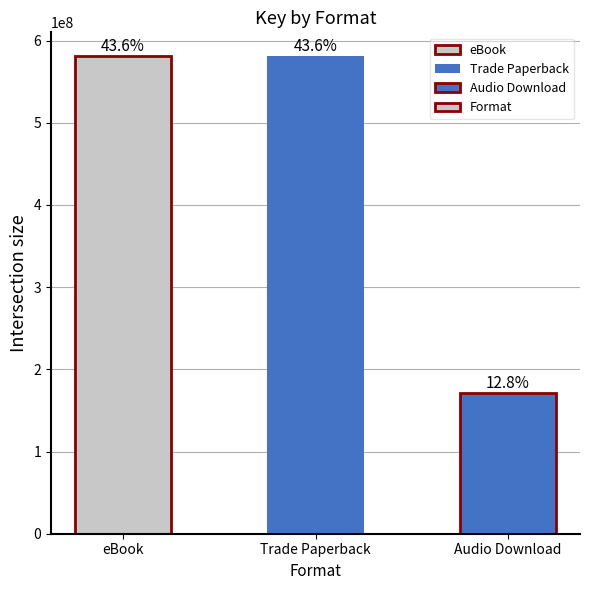

Approximately how many times larger is the value at eBook compared to Audio Download?

3.4